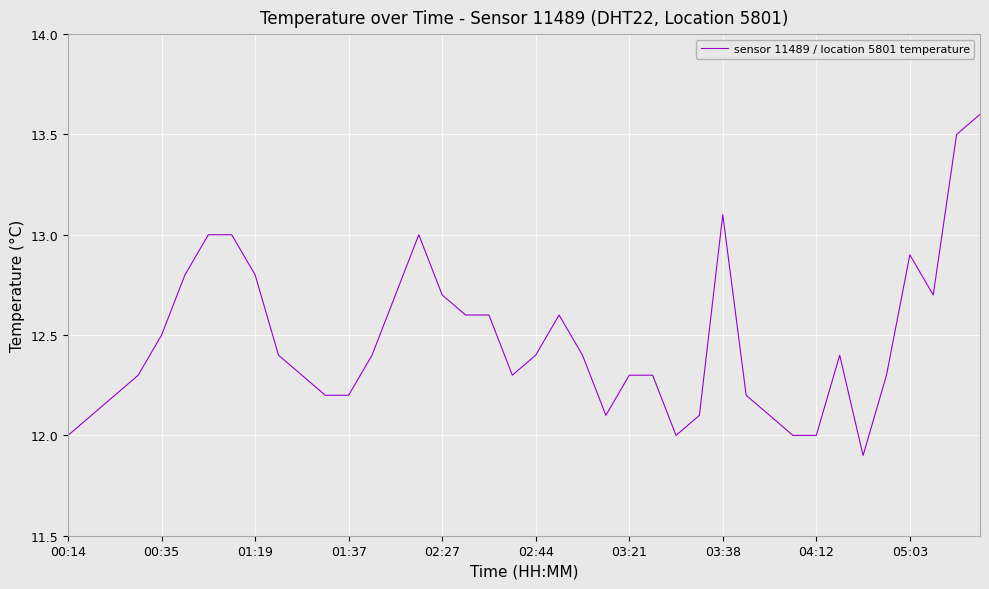

How many lines are shown in the chart?

1